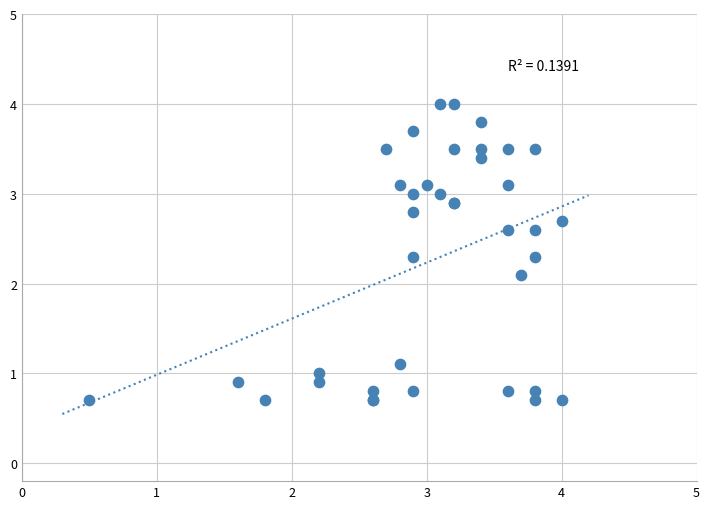

What Y value in the scatter plot is closest to 2?

2.1